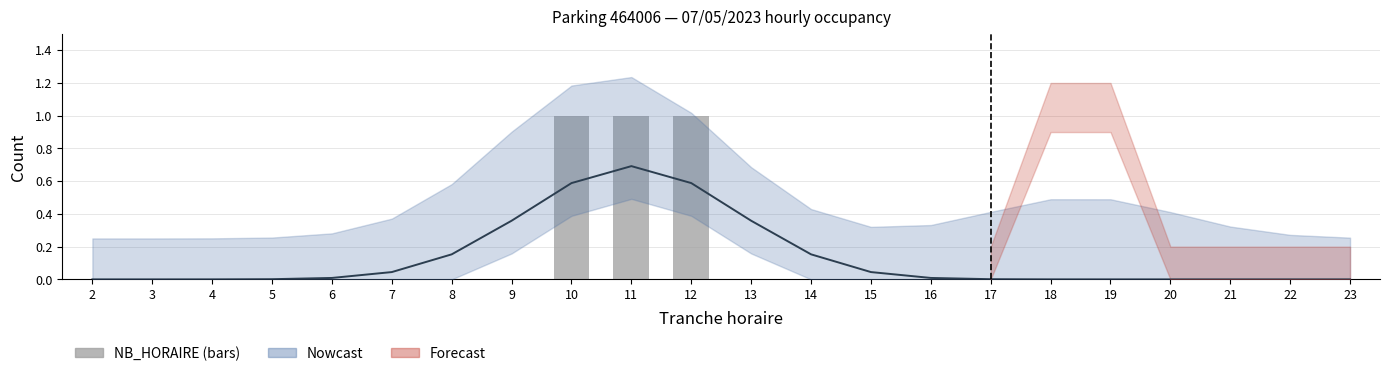

The chart shows a value of 1 at 12. True or false?

False